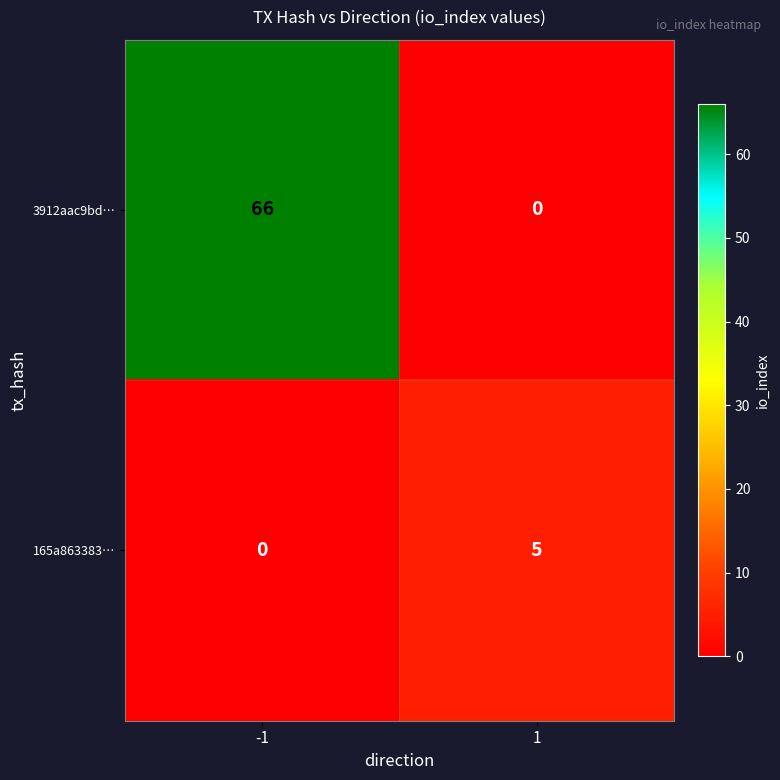

What is the spread (max minus min) of values at 1?

5